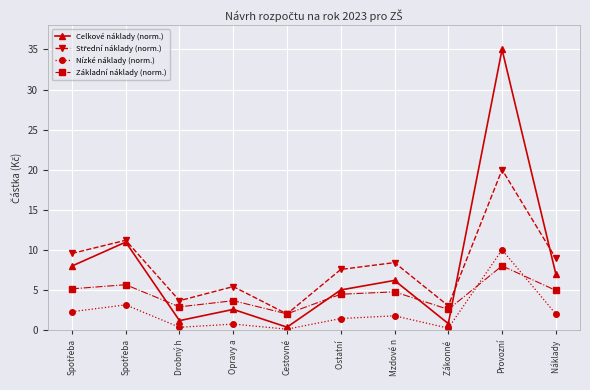

How many values in the Celkové náklady (norm.) series exceed 6?

5